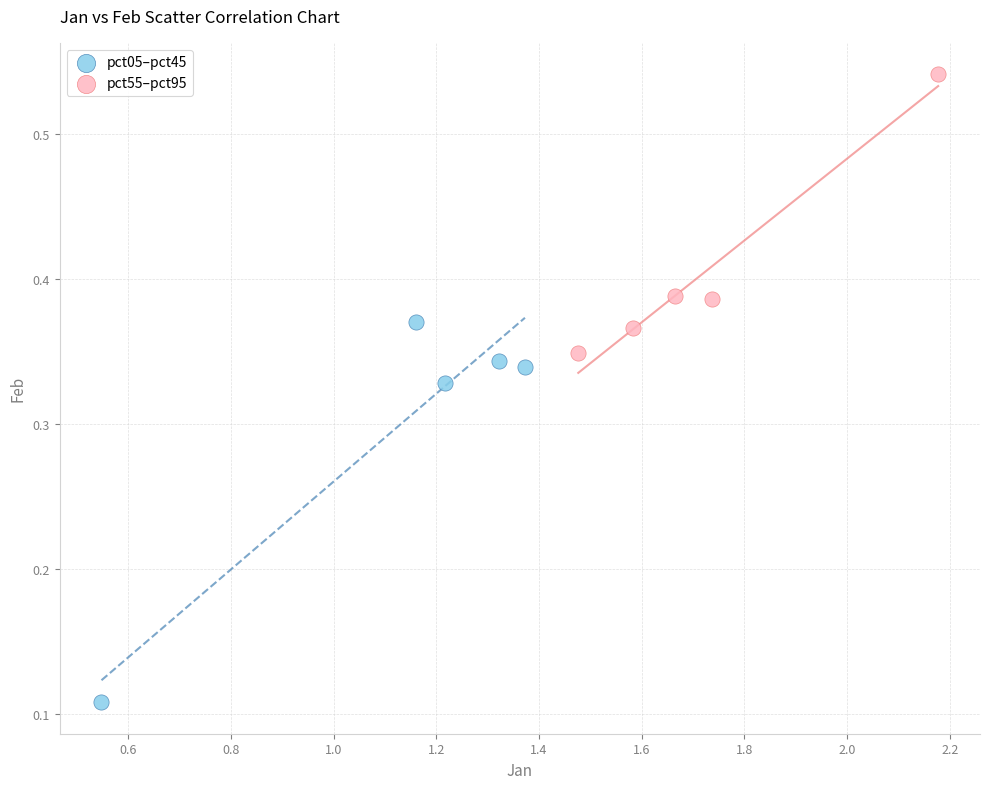

Which series has the widest spread of Y values?

pct05–pct45